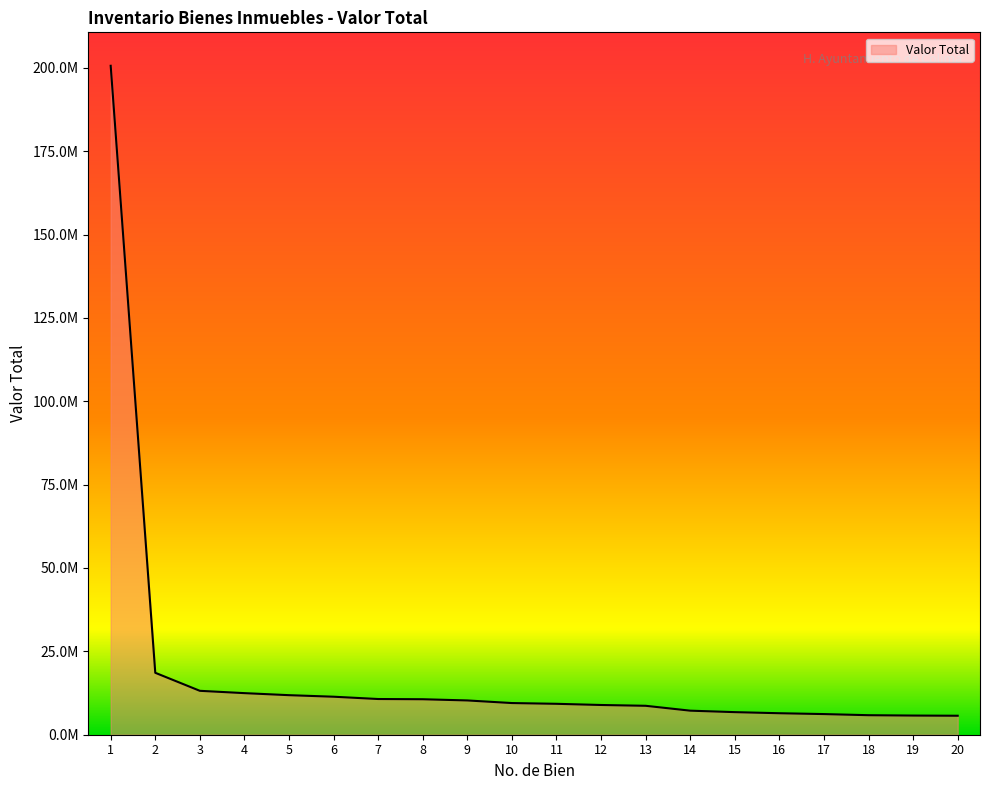

True or false: the data shows 5459759 at 7.

False